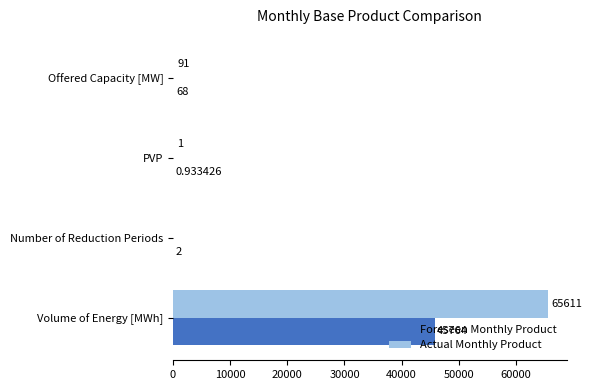

Where is Foreseen Monthly Product nearest to the value 22882?

Offered Capacity [MW]